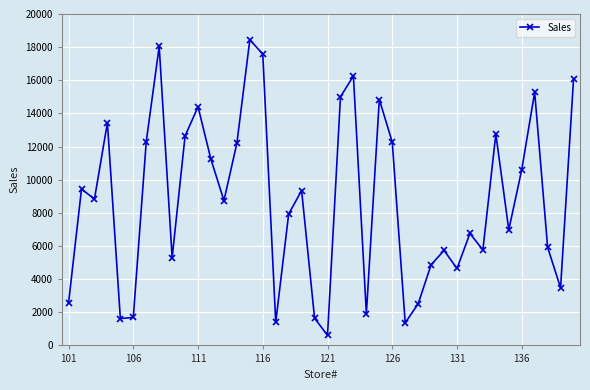

What is the maximum value shown in the chart?

18444